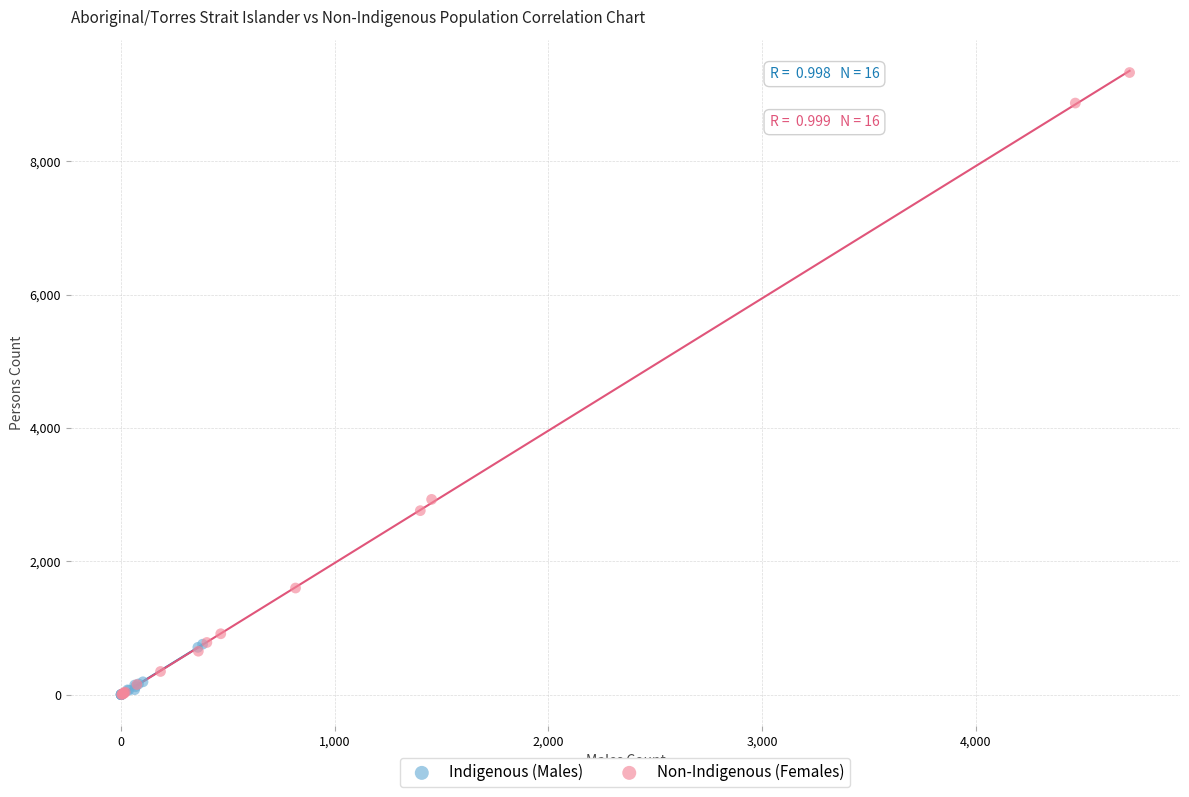

Which series has the largest Y range (max minus min)?

Non-Indigenous (Females)